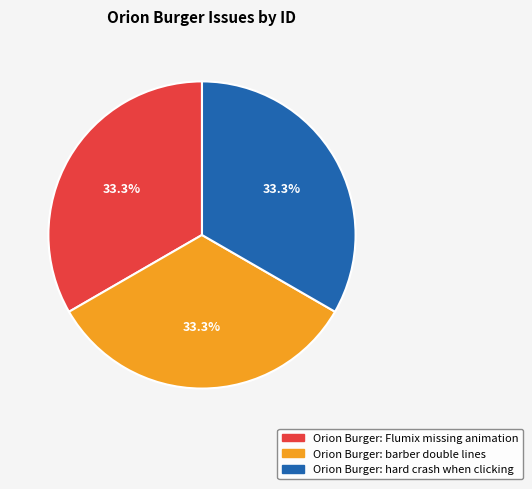

What is the ratio of the value at Orion Burger: hard crash when clicking to the value at Orion Burger: barber double lines?

1.0